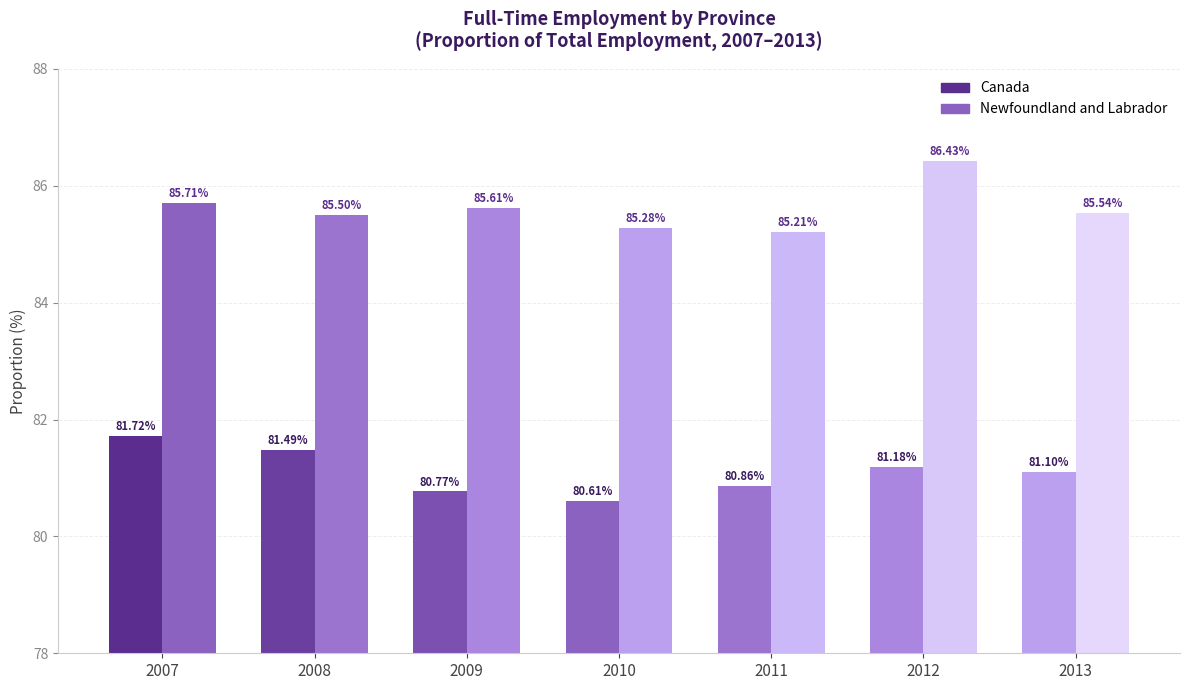

Are the bars grouped side by side (vs. stacked)?

Yes